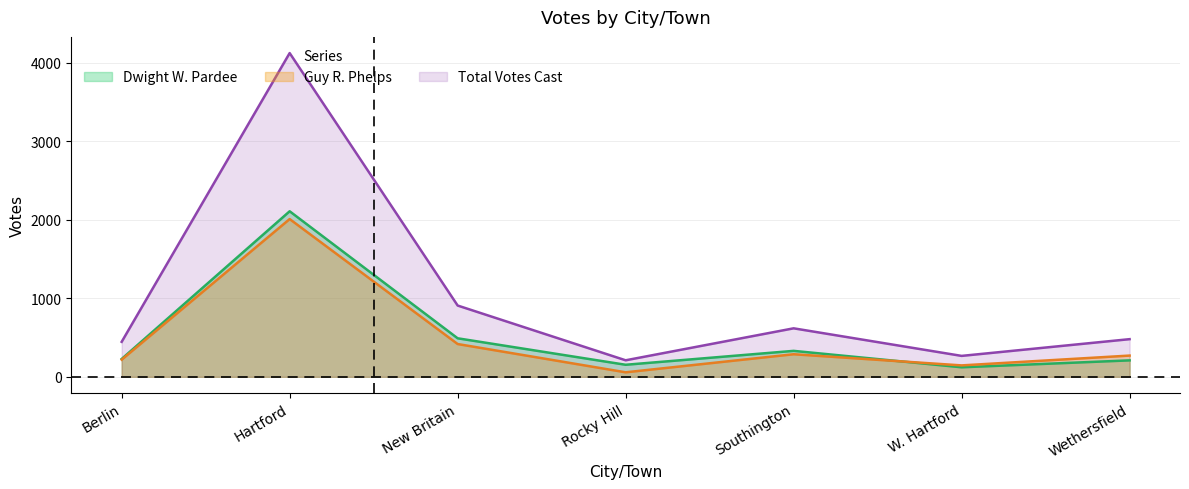

Rank the series by their maximum value, from lowest to highest.

Guy R. Phelps, Dwight W. Pardee, Total Votes Cast